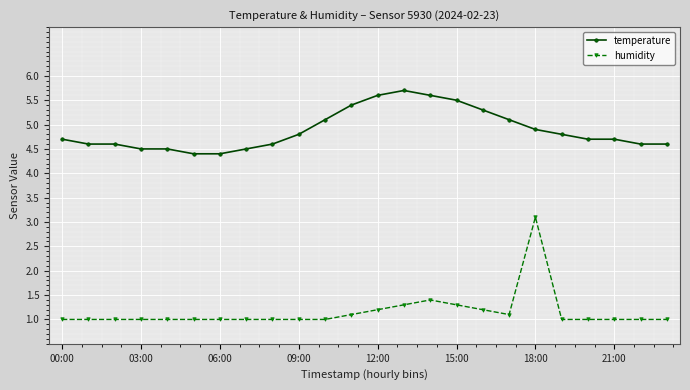

True or false: humidity and temperature cross at least once.

False